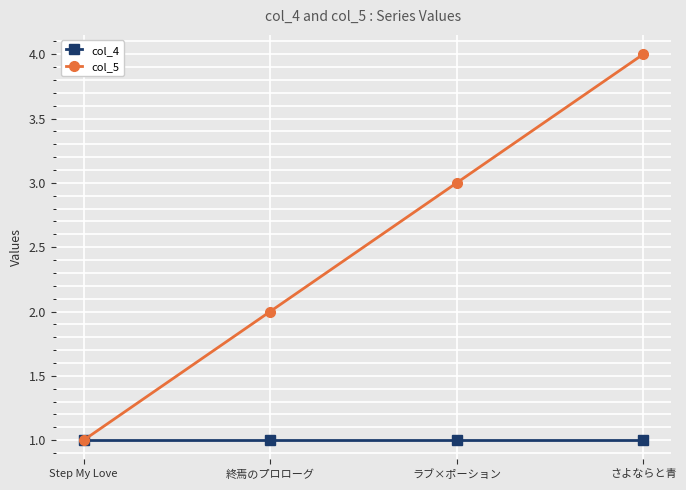

Reading left to right, transcribe all the data shown in this chart.

col_4: 1	1	1	1
col_5: 1	2	3	4